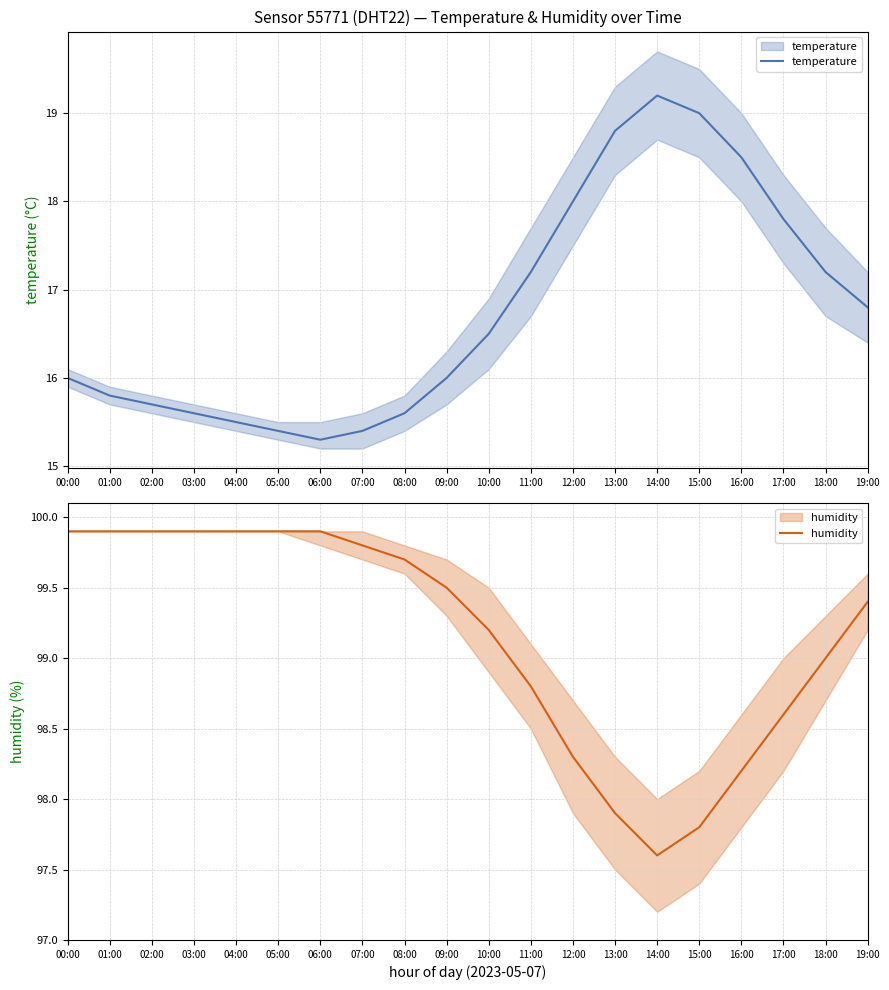

What are all the series names shown in the legend?

temperature, humidity